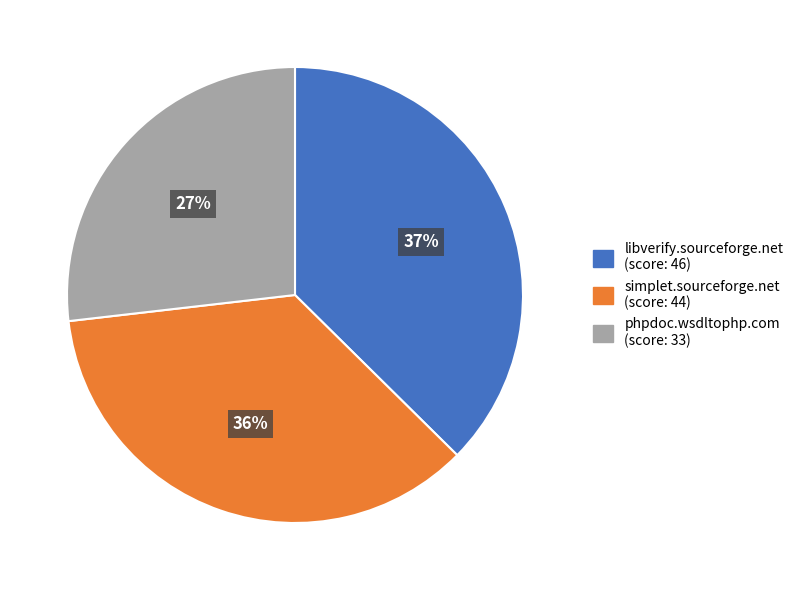

What is the largest slice in the pie chart?

libverify.sourceforge.net